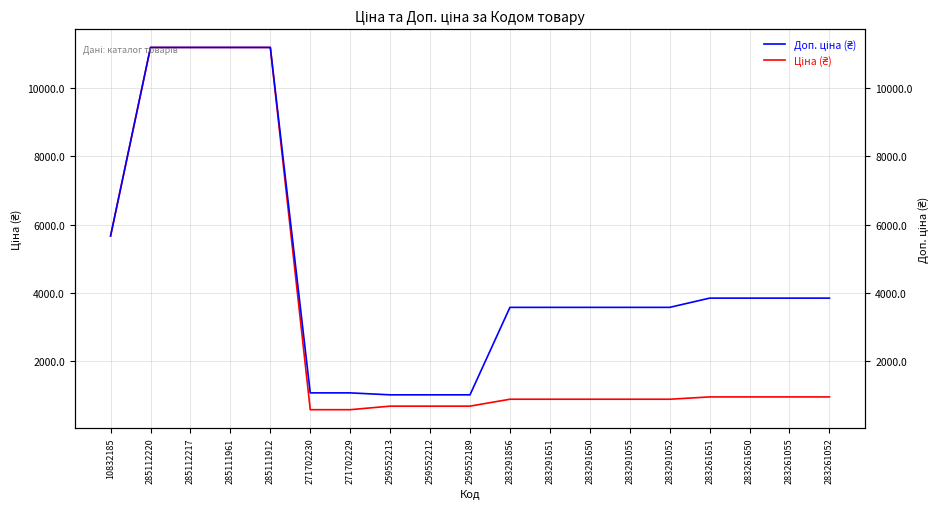

At how many categories does at least one series exceed 4645?

5